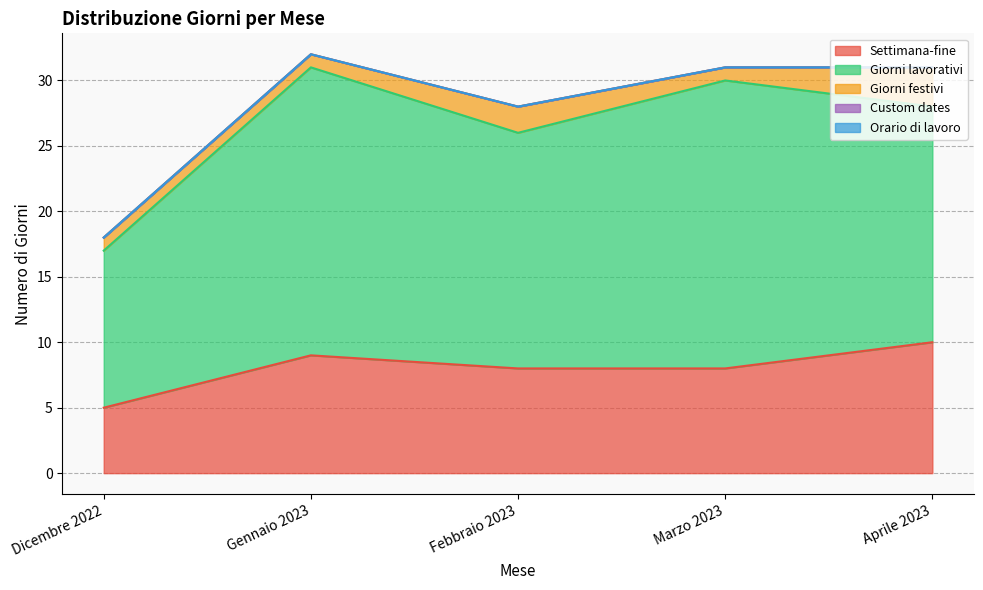

What is the difference between the highest and lowest values at Marzo 2023?

22